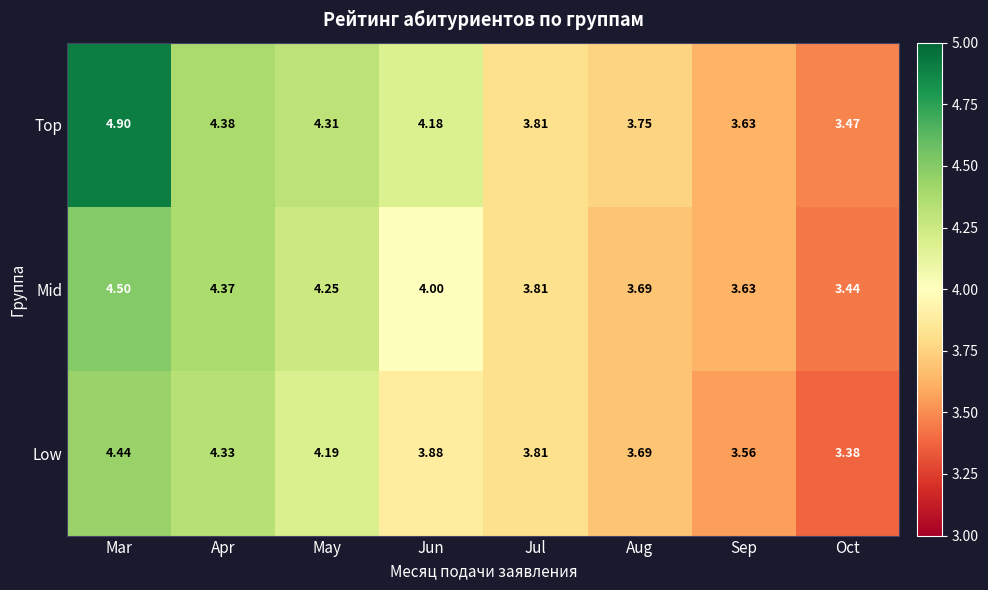

Where does the Top series first go above 4?

Mar